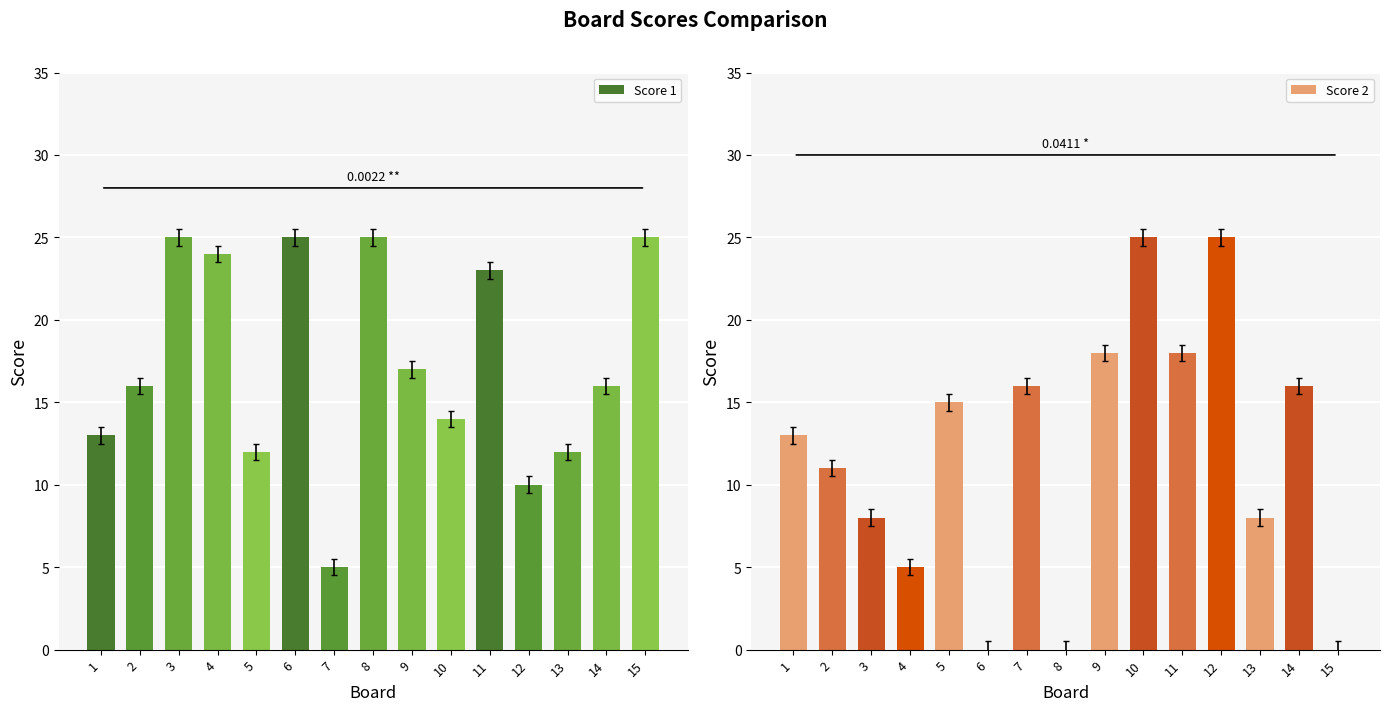

True or false: Score 2 has a value of -0.7 at 6.

False